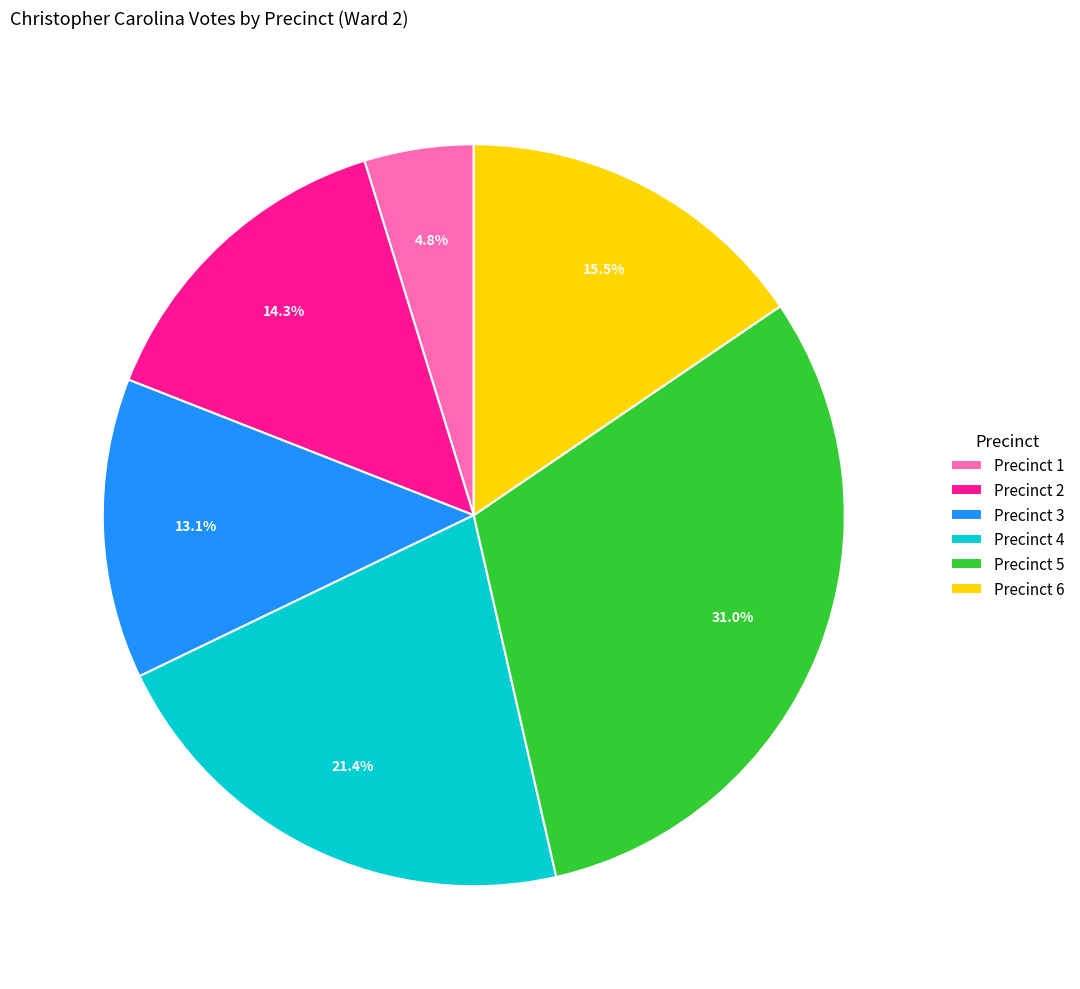

How many segments does this pie chart have?

6